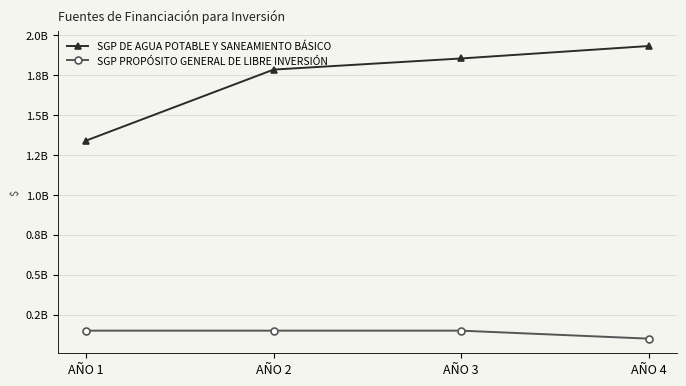

What are all the series names shown in the legend?

SGP DE AGUA POTABLE Y SANEAMIENTO BÁSICO, SGP PROPÓSITO GENERAL DE LIBRE INVERSIÓN